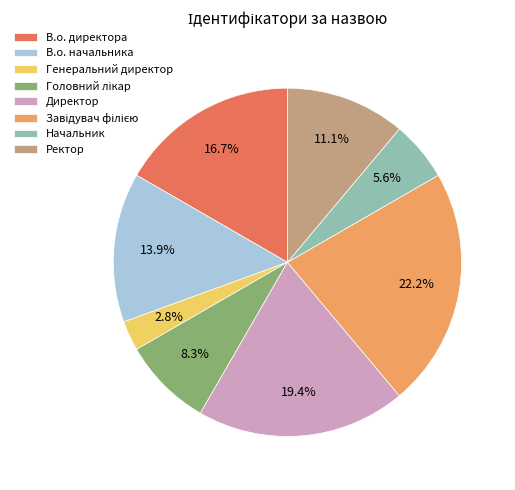

What is the ratio of the value at Начальник to the value at Генеральний директор?

2.0